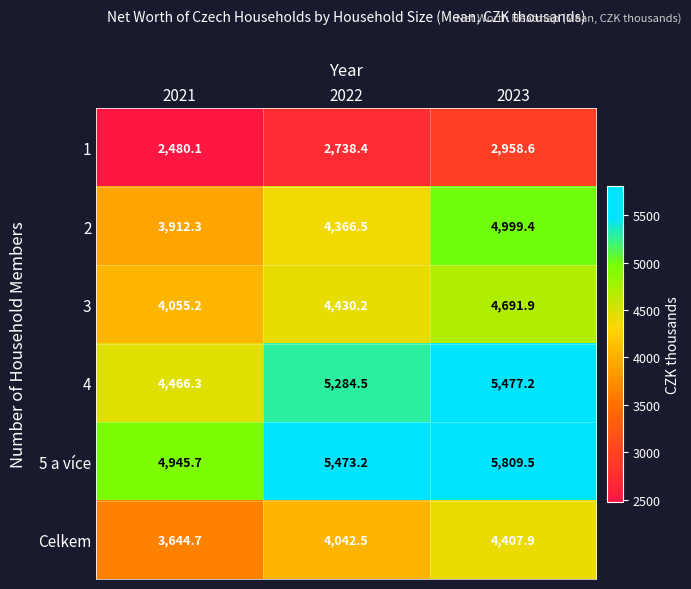

Reading left to right, what are all the values shown in this chart?

1: 2021=2480.1	2022=2738.4	2023=2958.6
2: 2021=3912.3	2022=4366.5	2023=4999.4
3: 2021=4055.2	2022=4430.2	2023=4691.9
4: 2021=4466.3	2022=5284.5	2023=5477.2
5 a více: 2021=4945.7	2022=5473.2	2023=5809.5
Celkem: 2021=3644.7	2022=4042.5	2023=4407.9